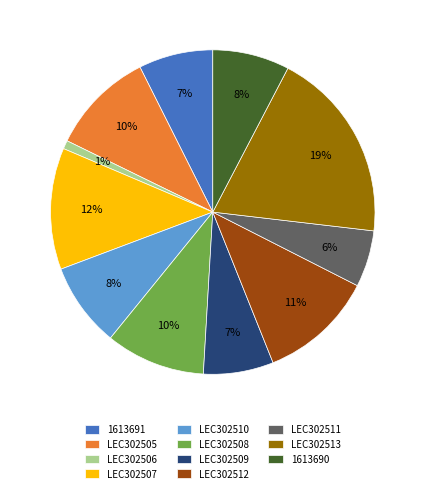

Which has a higher value, LEC302509 or LEC302507?

LEC302507